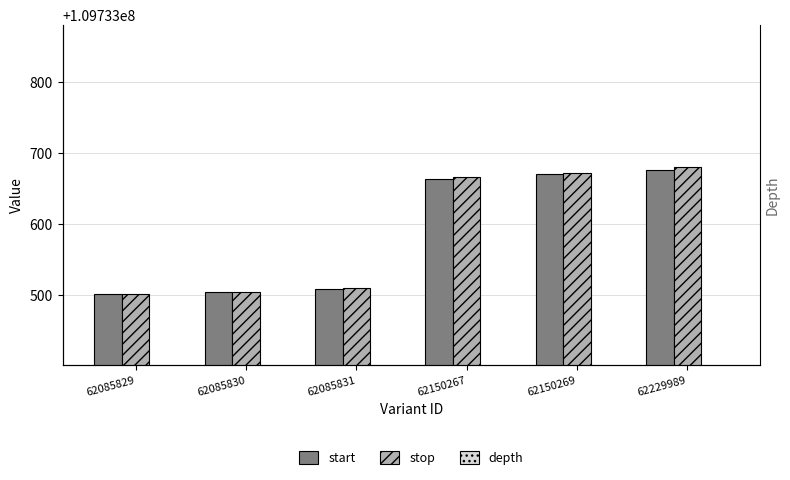

How many bars are there in each group?

3